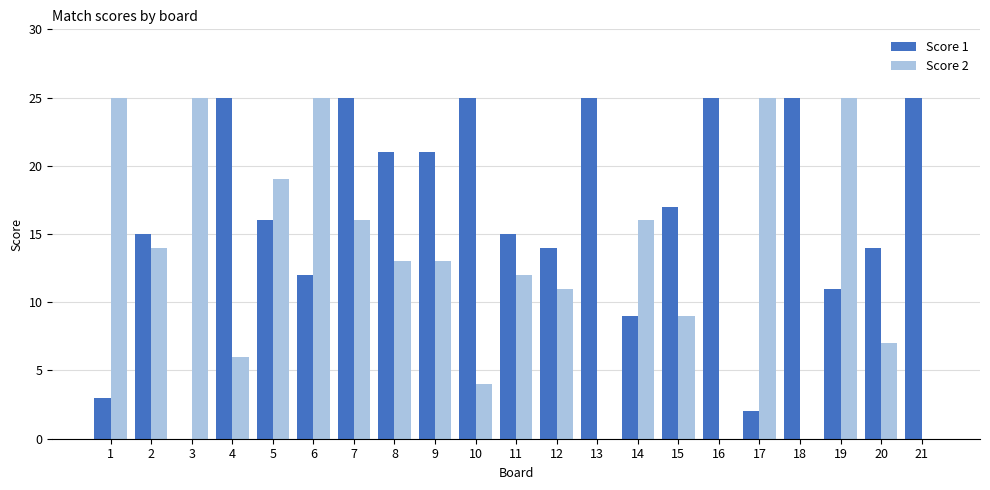

Which series has the largest total across all categories?

Score 1